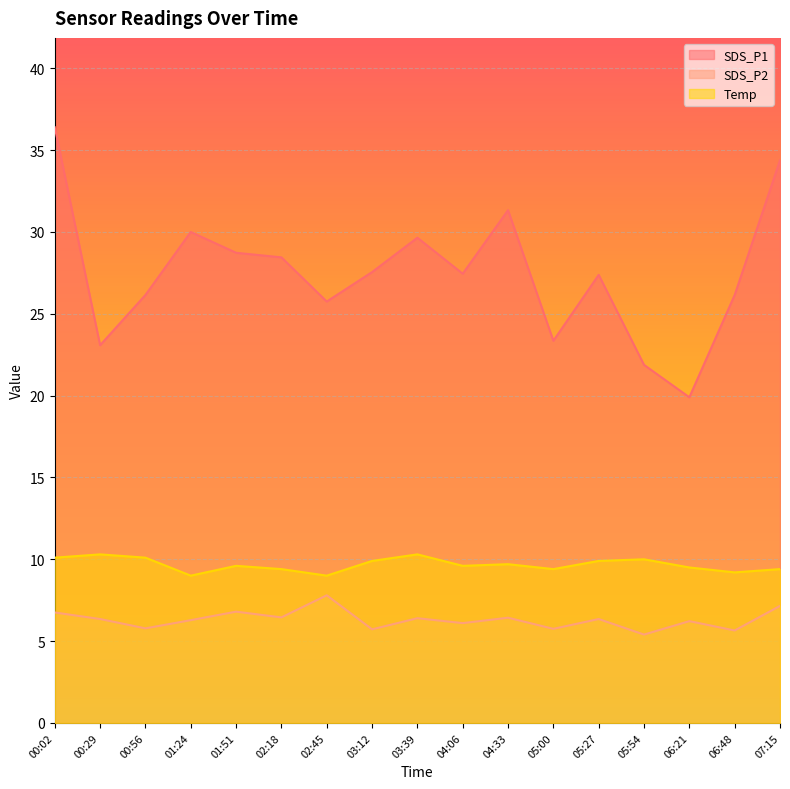

Reading left to right, extract all data points from this chart.

SDS_P1: 00:02=36.4	00:29=23.1	00:56=26.1	01:24=30.0	01:51=28.7	02:18=28.4	02:45=25.8	03:12=27.6	03:39=29.6	04:06=27.4	04:33=31.3	05:00=23.4	05:27=27.4	05:54=21.9	06:21=19.9	06:48=26.1	07:15=34.4
SDS_P2: 00:02=6.8	00:29=6.3	00:56=5.8	01:24=6.3	01:51=6.8	02:18=6.5	02:45=7.8	03:12=5.7	03:39=6.4	04:06=6.1	04:33=6.4	05:00=5.8	05:27=6.3	05:54=5.4	06:21=6.2	06:48=5.7	07:15=7.2
Temp: 00:02=10.1	00:29=10.3	00:56=10.1	01:24=9.0	01:51=9.6	02:18=9.4	02:45=9.0	03:12=9.9	03:39=10.3	04:06=9.6	04:33=9.7	05:00=9.4	05:27=9.9	05:54=10.0	06:21=9.5	06:48=9.2	07:15=9.4